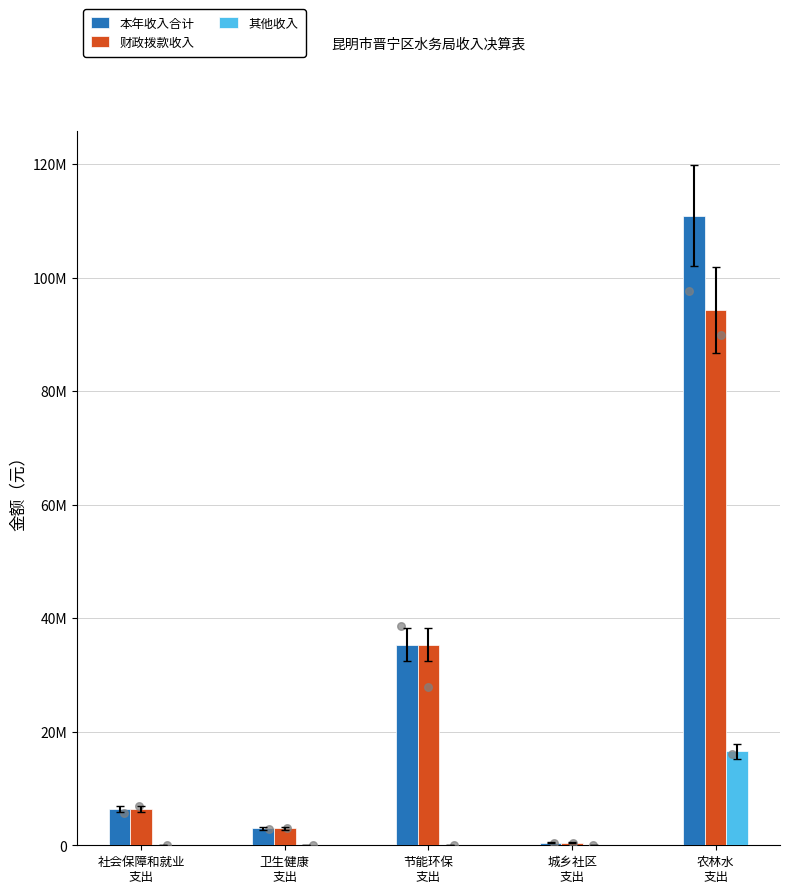

At how many categories does at least one series exceed 12049705?

2